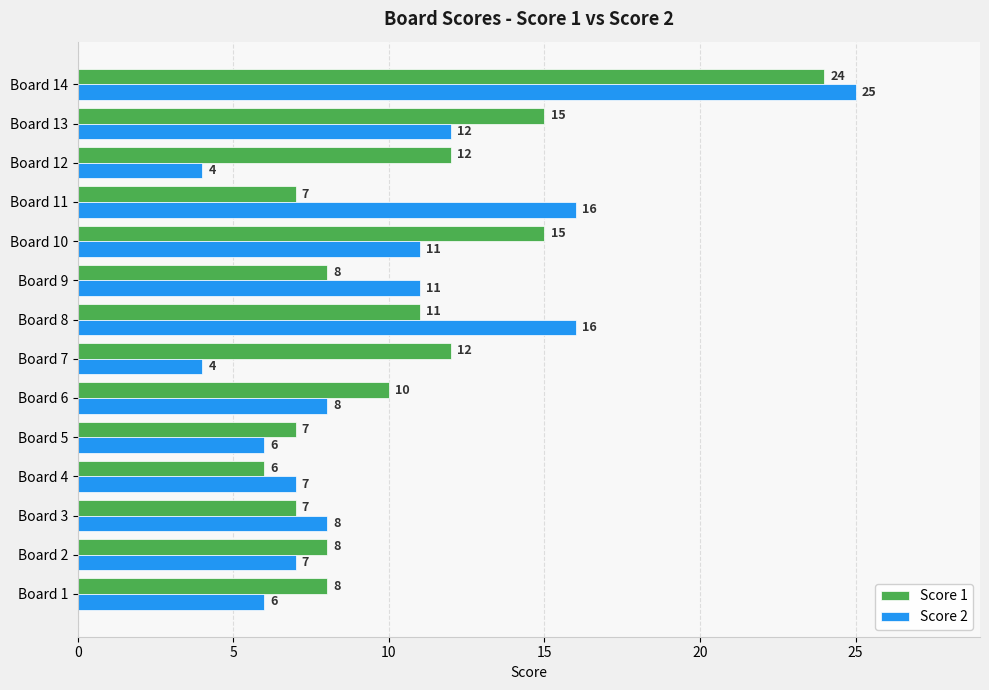

Which series has the widest spread of values?

Score 2